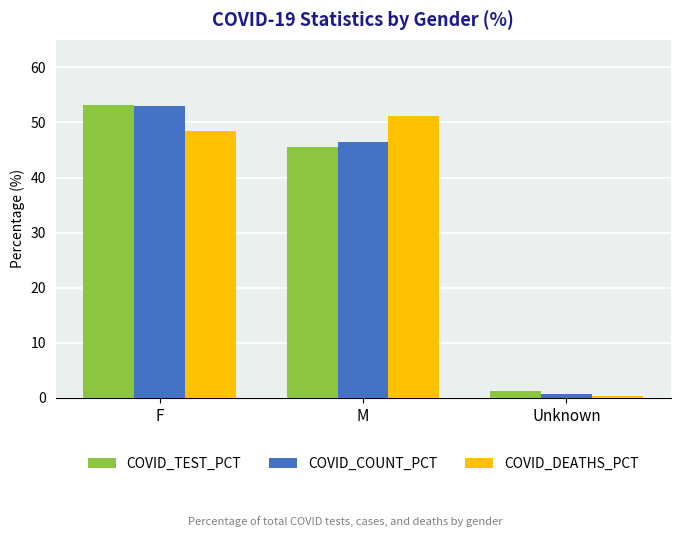

What is the sum of the COVID_DEATHS_PCT values at Unknown and M?

51.6